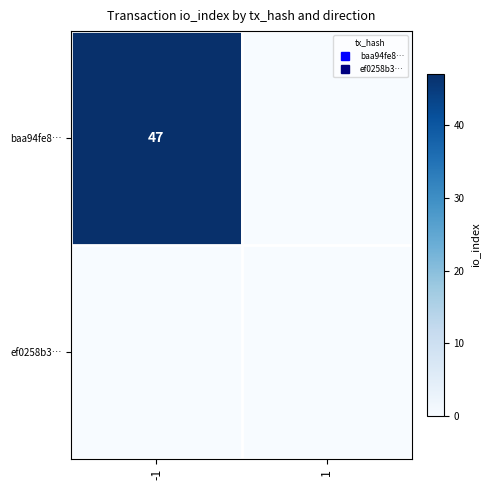

Rank the series by their maximum value, from highest to lowest.

baa94fe8…, ef0258b3…